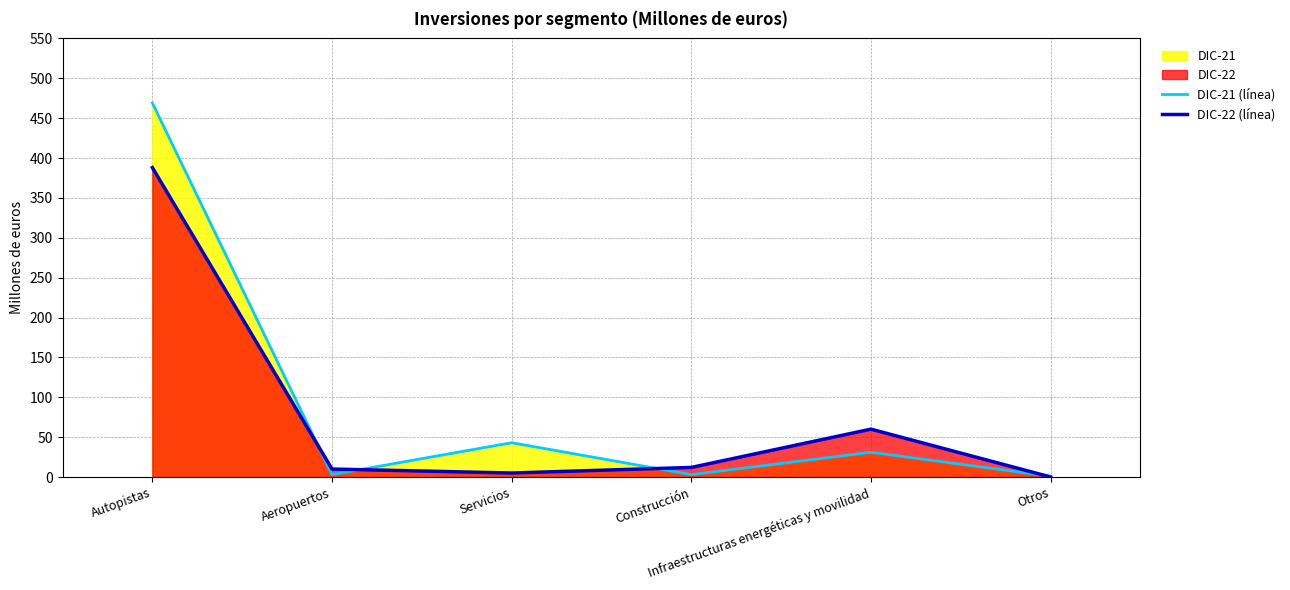

Reading left to right, list all the values displayed in this chart.

DIC-21 (línea): Autopistas=469	Aeropuertos=3	Servicios=43	Construcción=3	Infraestructuras energéticas y movilidad=31	Otros=1
DIC-22 (línea): Autopistas=388	Aeropuertos=10	Servicios=5	Construcción=12	Infraestructuras energéticas y movilidad=60	Otros=0